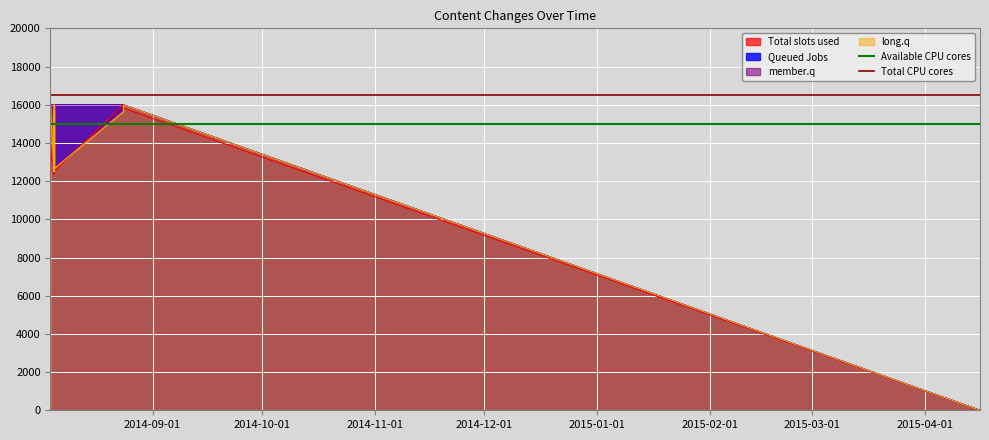

What is the sum of all Available CPU cores values?

30000